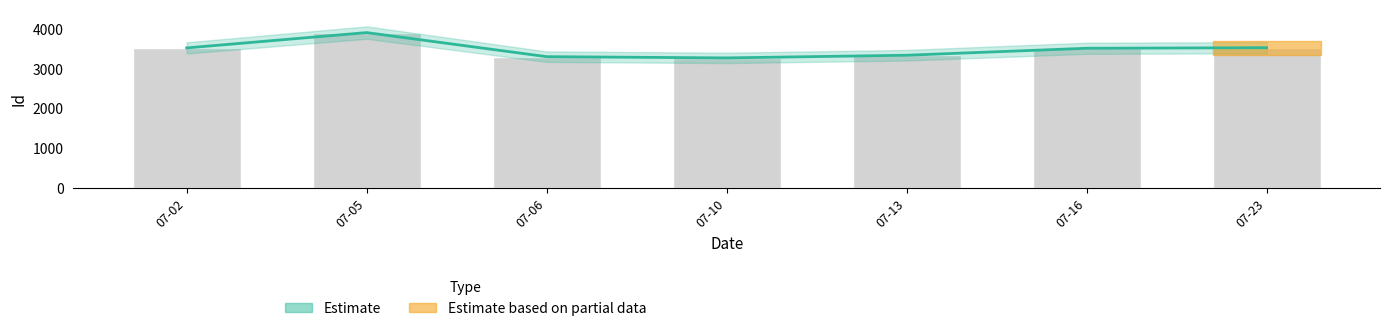

How many bars are there in total?

7